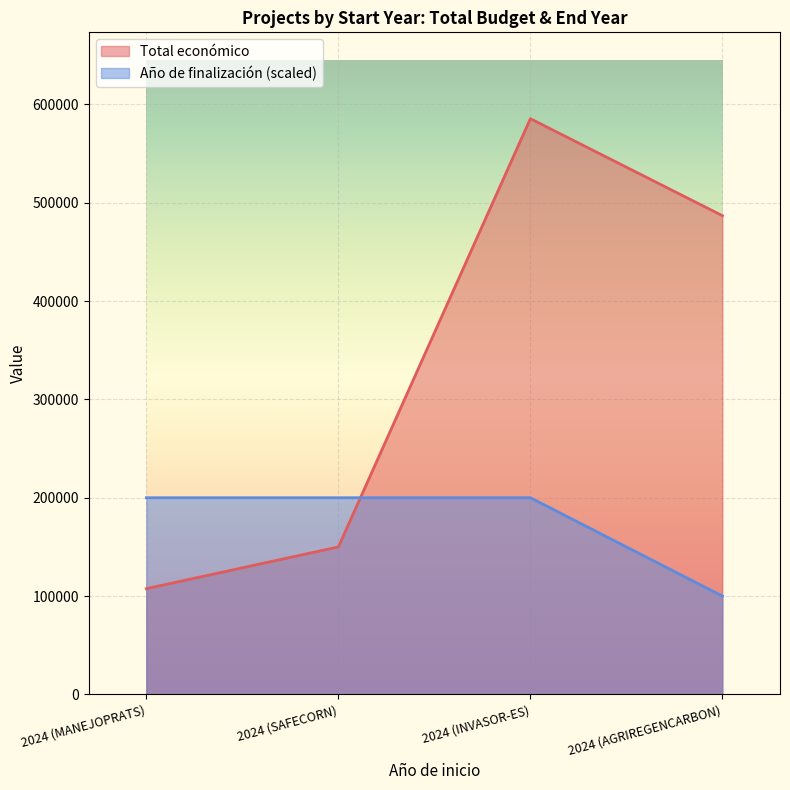

Reading right to left, what are all the values shown in this chart?

Total económico: 2024 (AGRIREGENCARBON)=486756	2024 (INVASOR-ES)=585346	2024 (SAFECORN)=150000	2024 (MANEJOPRATS)=107555
Año de finalización: 2024 (AGRIREGENCARBON)=100000	2024 (INVASOR-ES)=200000	2024 (SAFECORN)=200000	2024 (MANEJOPRATS)=200000